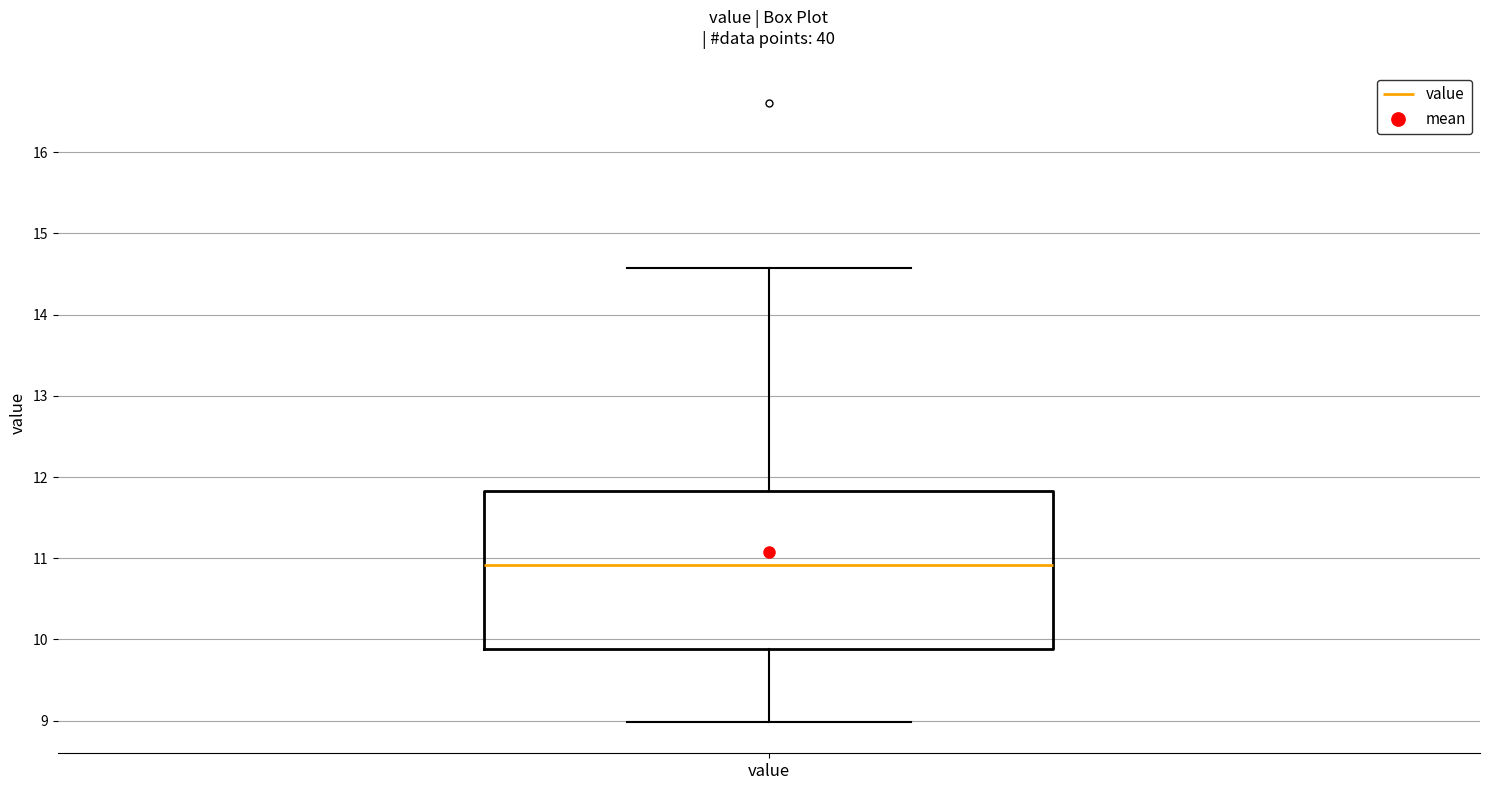

Transcribe this box plot: give where the median line is, the range the box spans, and where the two whiskers end, as read against the y-axis. The values are not printed on the chart, so give them approximately, as read against the axis.

median 10.9, box 9.9 to 11.8, whiskers 9.0 to 14.6